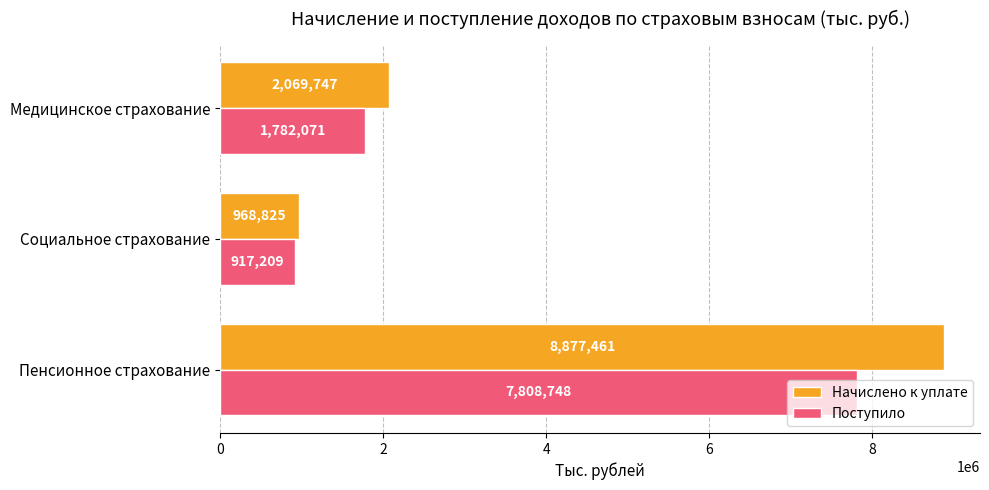

List the labels in order of Поступило value, largest first.

Пенсионное страхование, Медицинское страхование, Социальное страхование